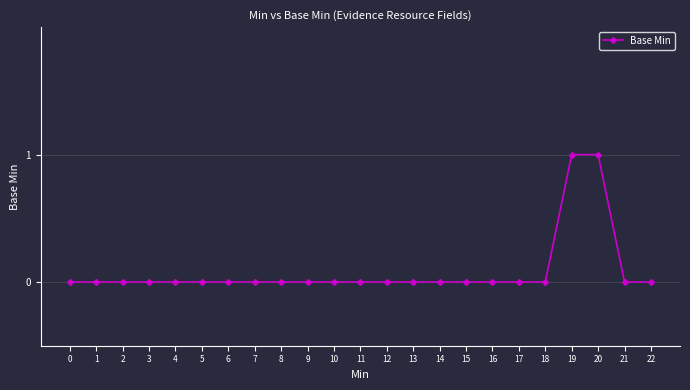

What is the change in value from 16 to 20?

+1